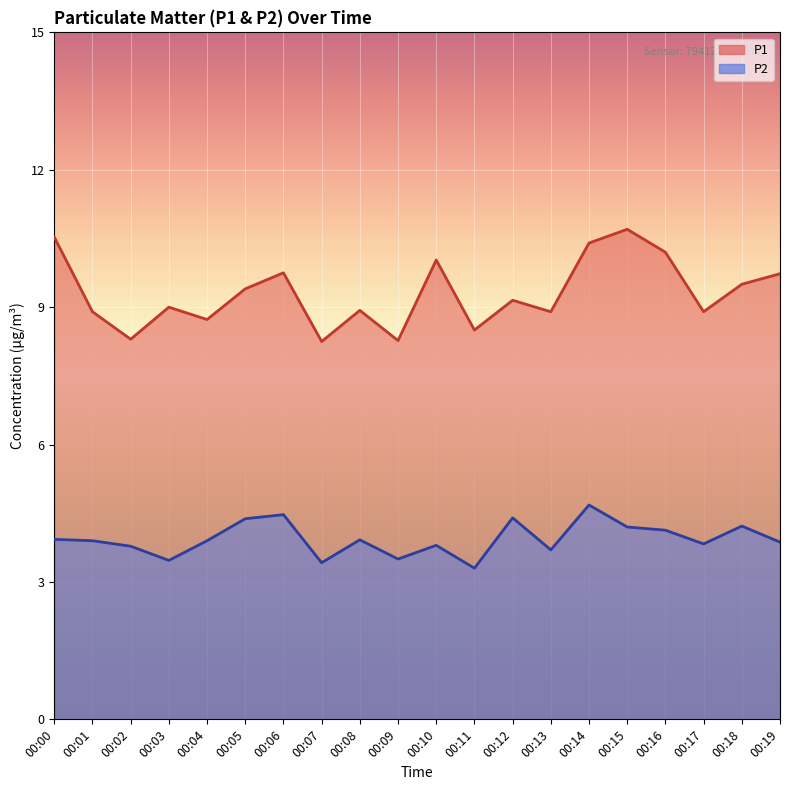

Count the number of data series in this chart.

2